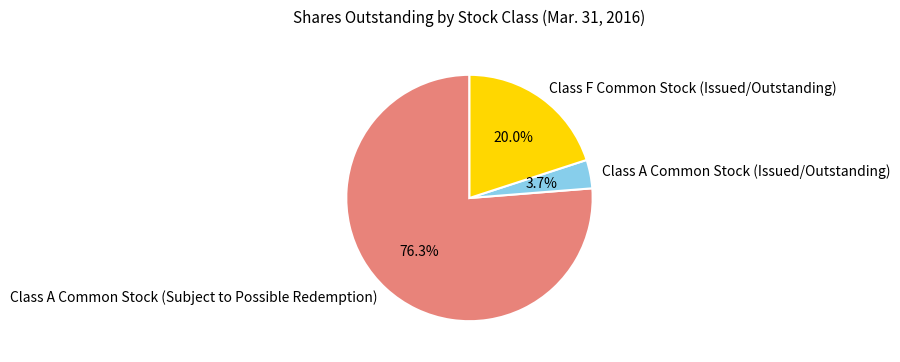

Between Class A Common Stock (Subject to Possible Redemption) and Class A Common Stock (Issued/Outstanding), which is larger?

Class A Common Stock (Subject to Possible Redemption)